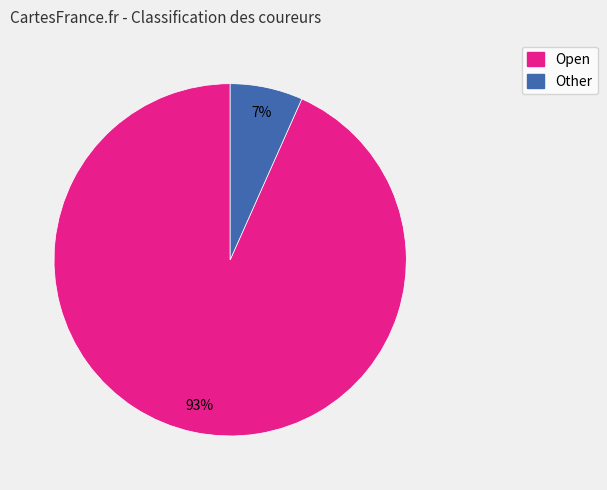

How many segments does this pie chart have?

2